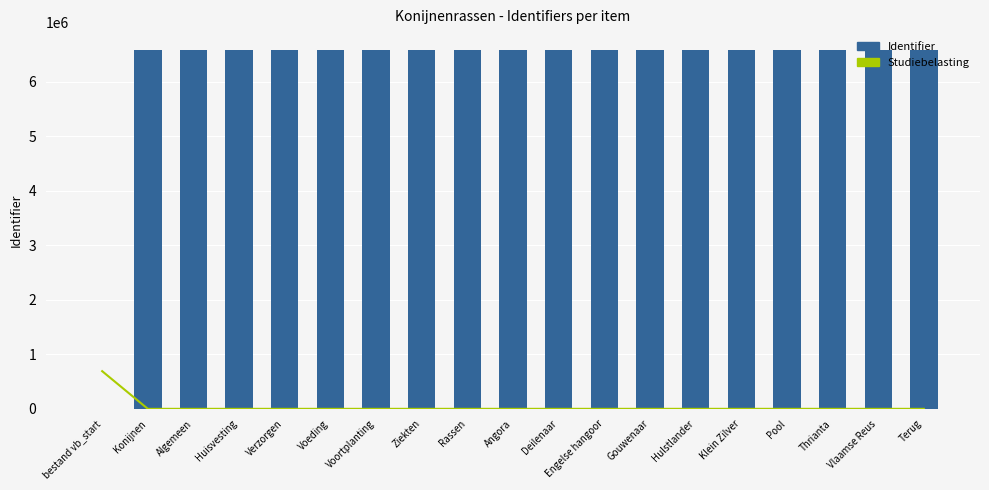

The value of Identifier at Huisvesting is 9817822. True or false?

False